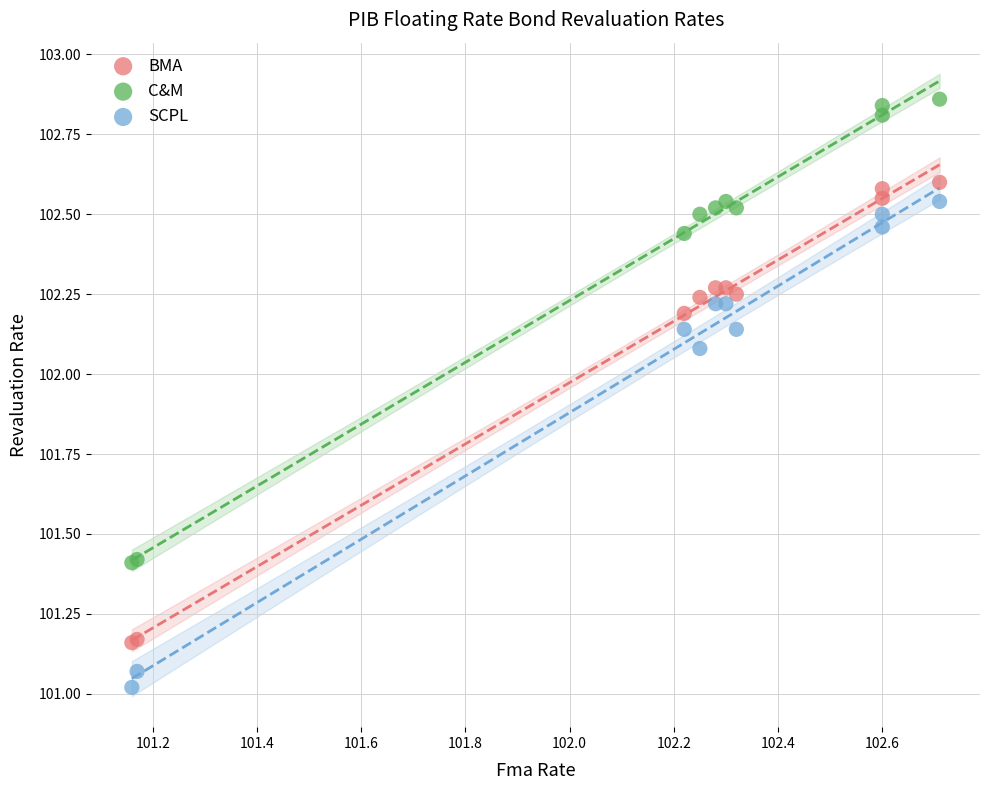

Which series reaches the maximum Y coordinate?

C&M